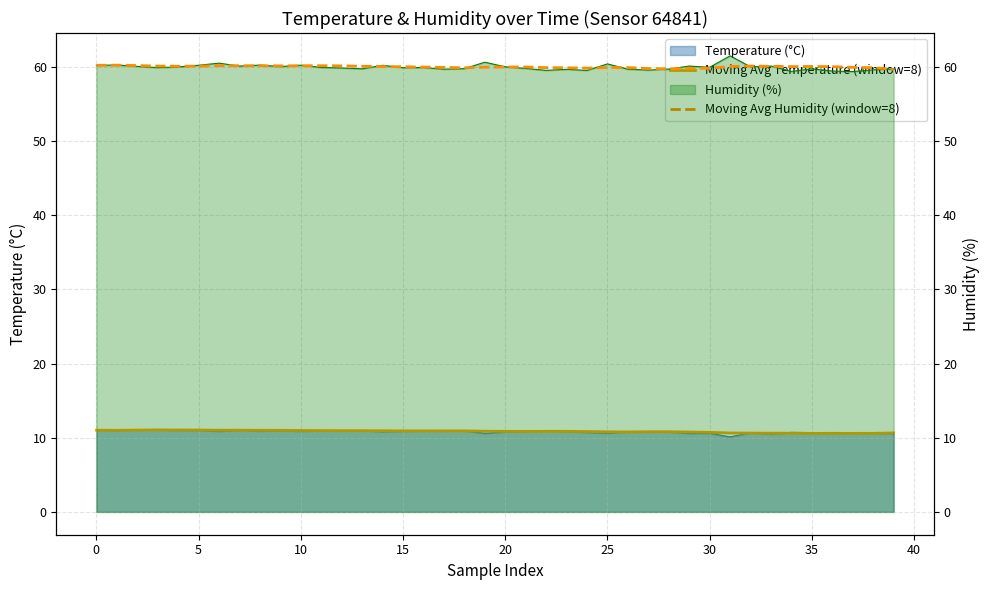

Which series has the largest total across all categories?

Moving Avg Humidity (window=8)